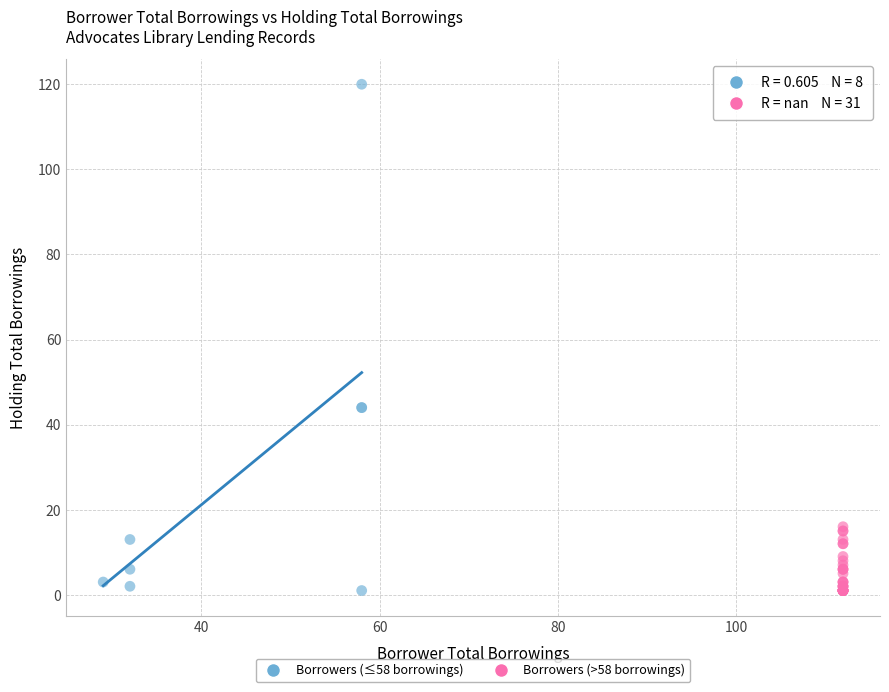

Which series has the widest spread of Y values?

Borrowers (≤58 borrowings)